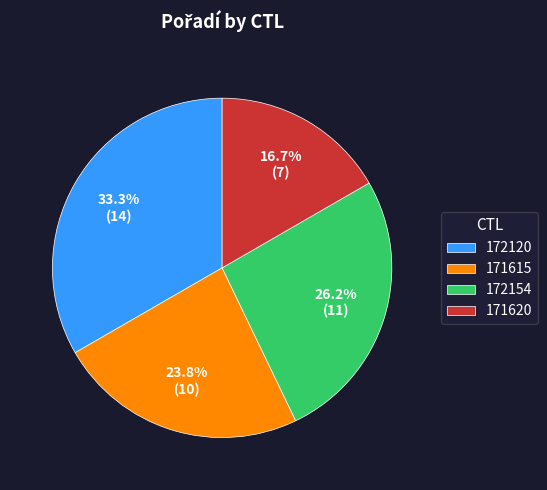

Is there a majority slice in this chart?

No